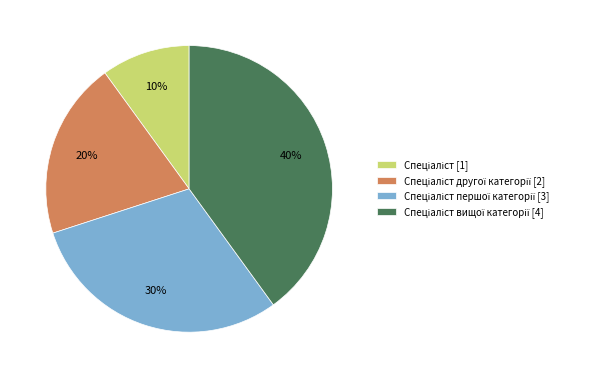

How many segments does this pie chart have?

4